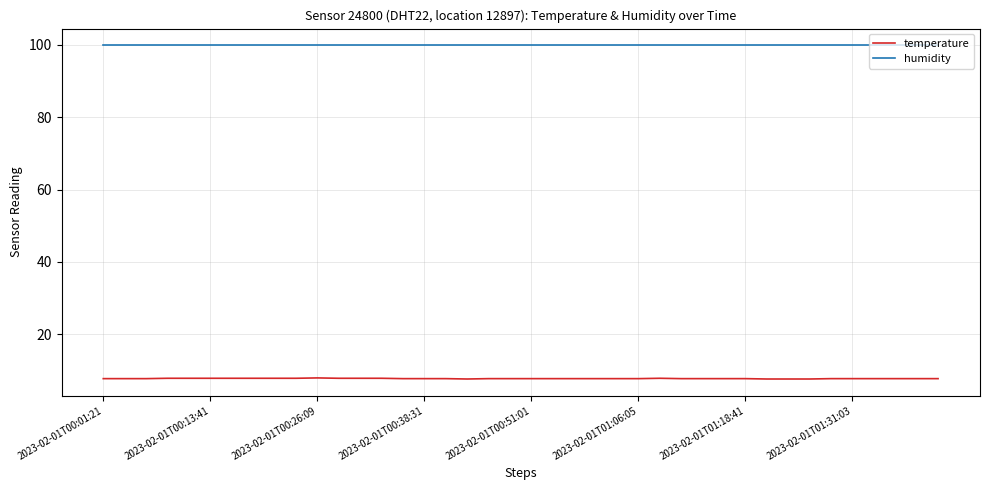

True or false: humidity and temperature intersect in this chart.

False